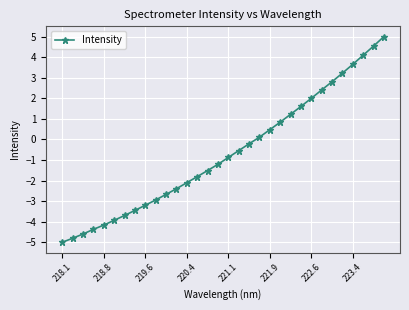

What is the maximum value shown in the chart?

5.0